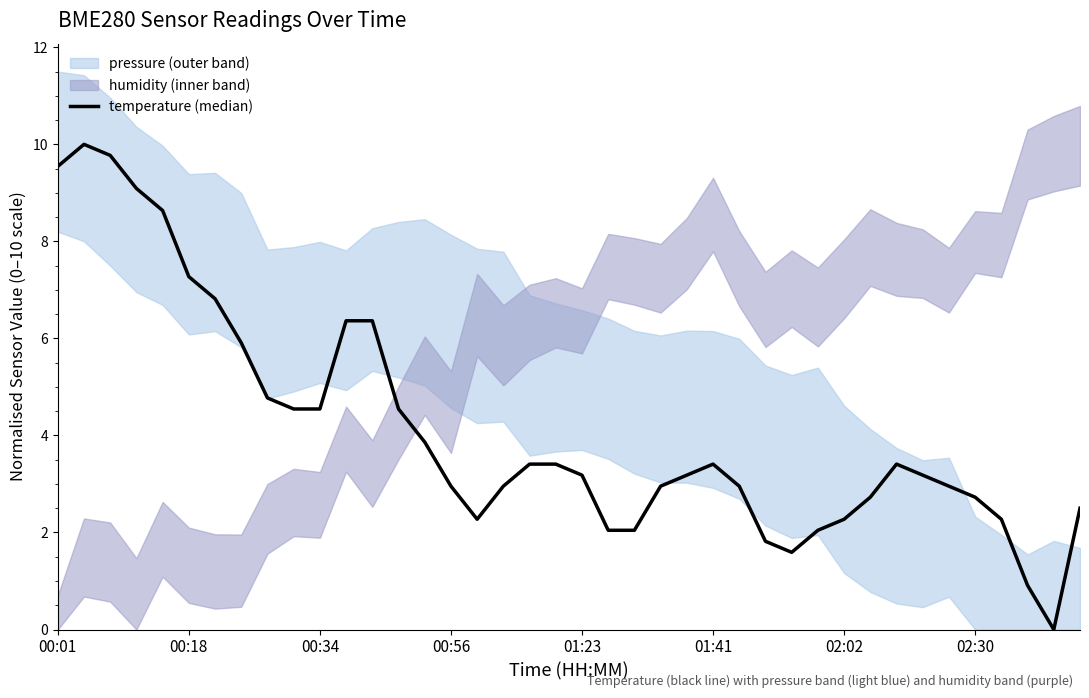

What is the label of the 36th point from the right?

01:23